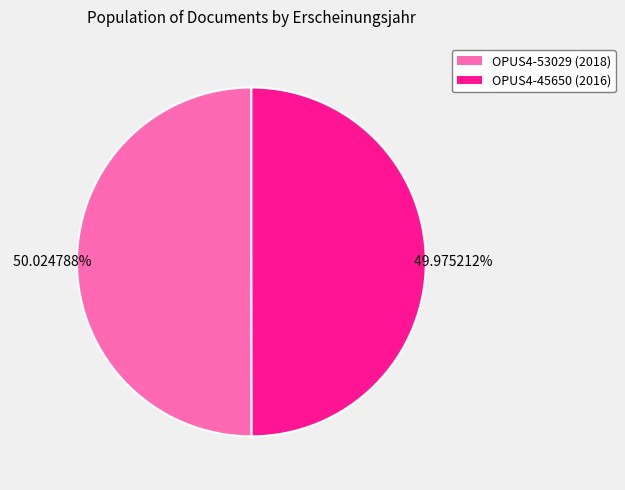

How many slices are in this pie chart?

2